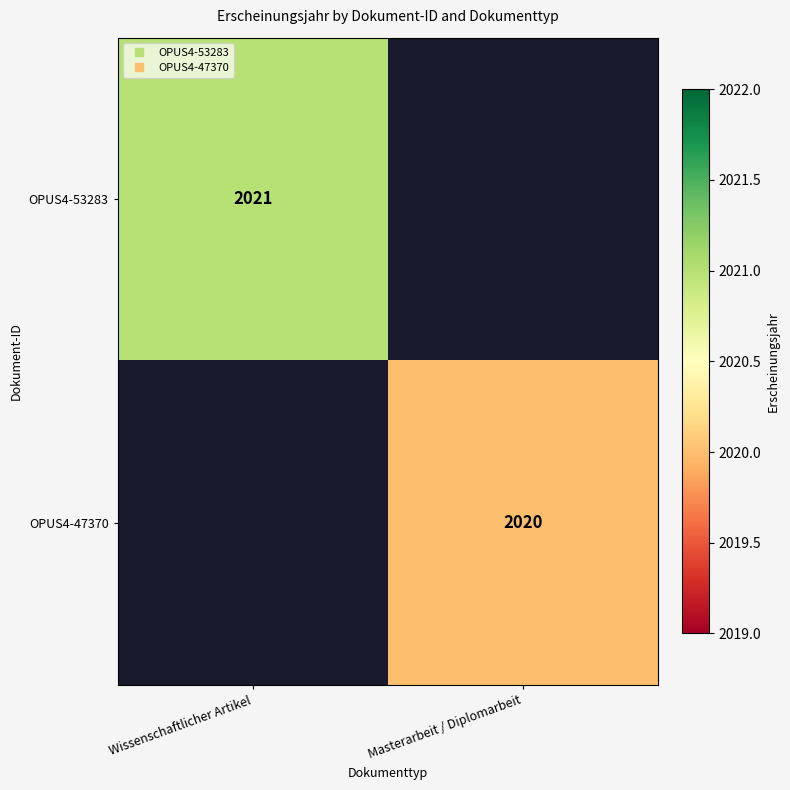

What is the minimum value shown in the chart?

2020.0